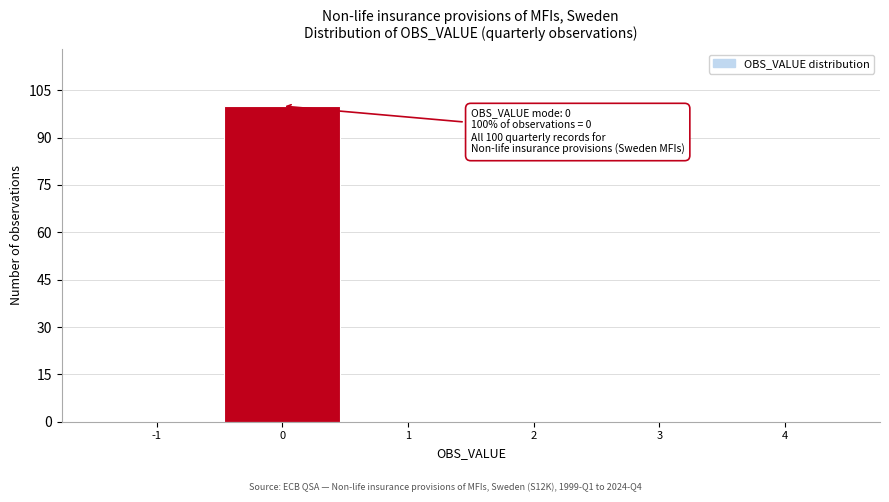

Which range on the x-axis has the tallest bar?

-0.5 to 0.5